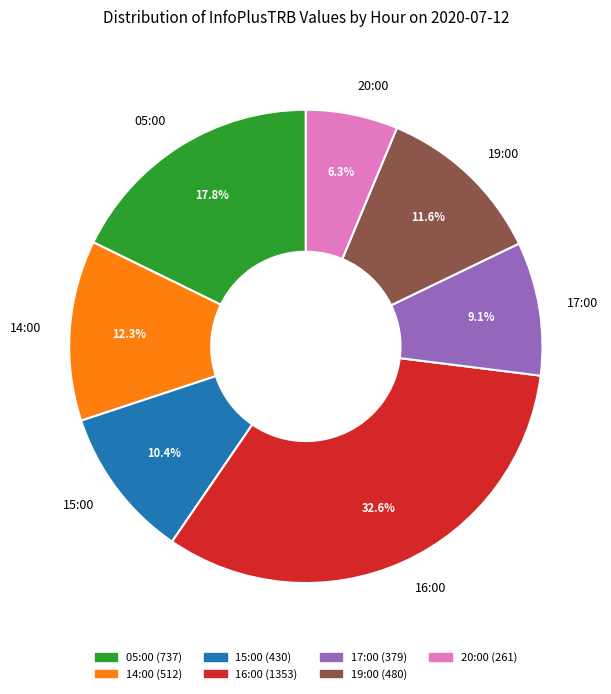

What portion of the pie excludes 15:00?

89.6%